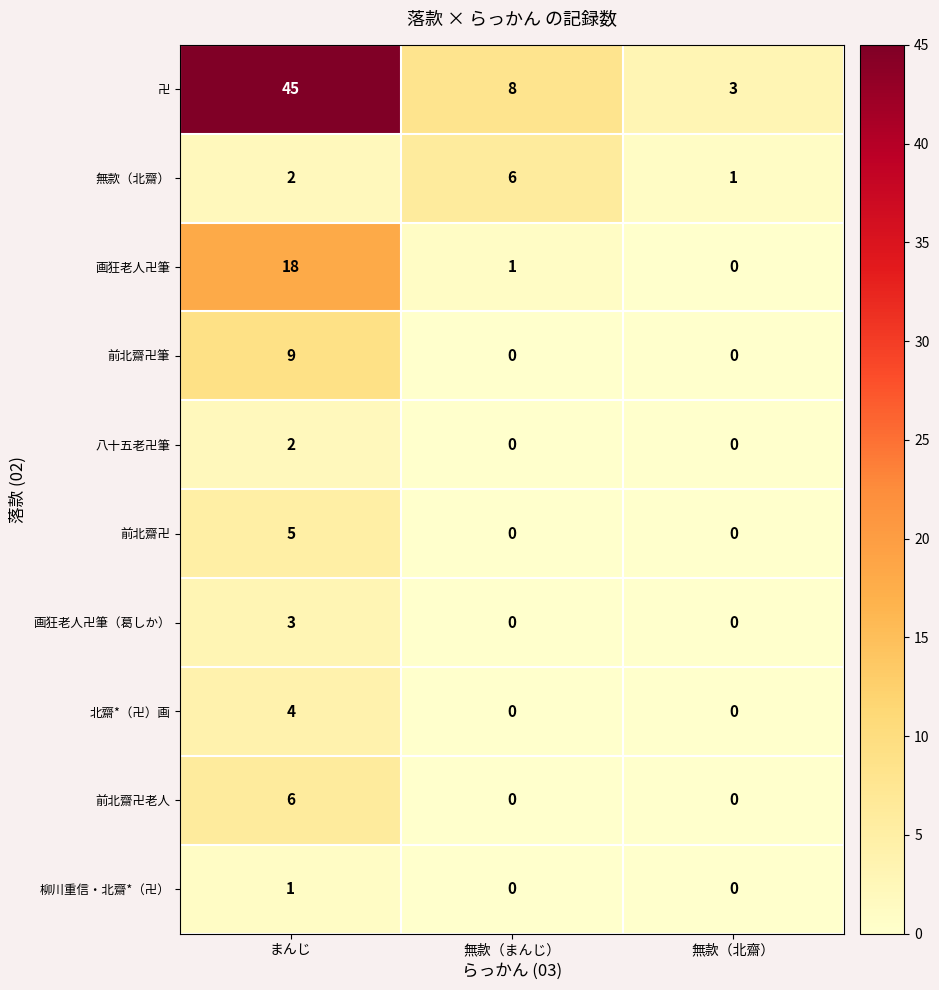

How many 前北齋卍老人 values are between 0 and 6?

3